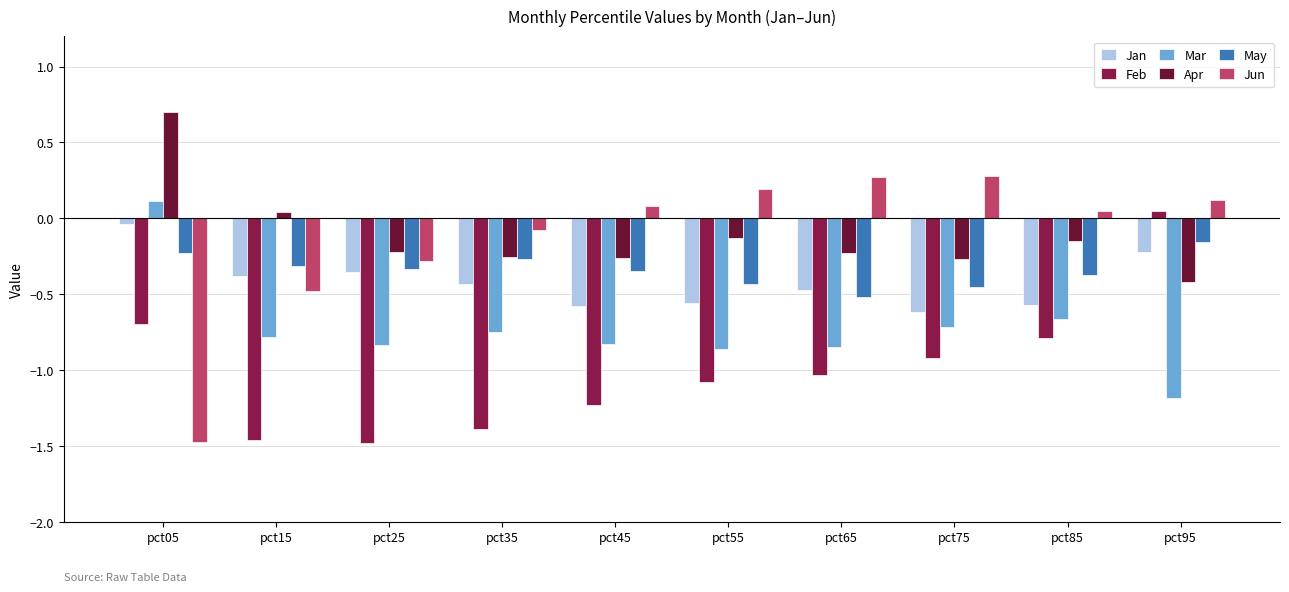

How many values in Apr are above zero?

2